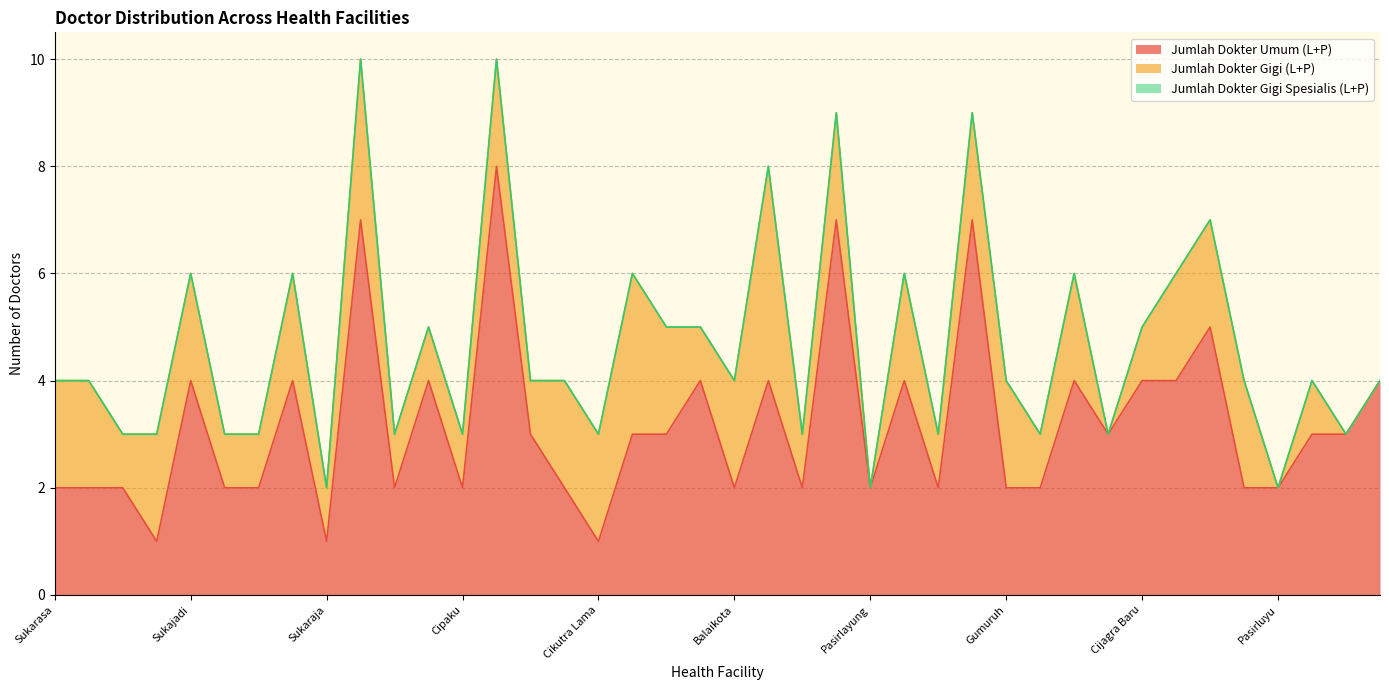

True or false: Jumlah Dokter Gigi Spesialis (L+P) and Jumlah Dokter Gigi (L+P) intersect in this chart.

False